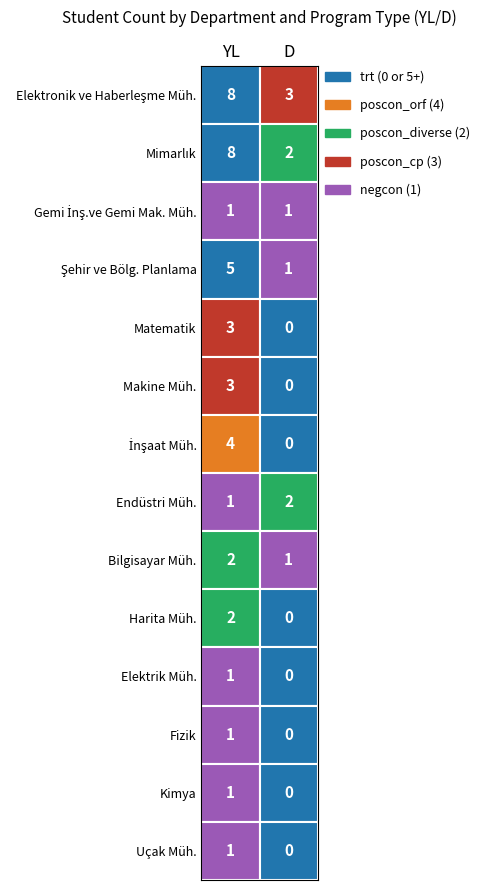

Rank the series by their maximum value, from lowest to highest.

Gemi İnş.ve Gemi Mak. Müh., Elektrik Müh., Fizik, Kimya, Uçak Müh., Endüstri Müh., Bilgisayar Müh., Harita Müh., Matematik, Makine Müh., İnşaat Müh., Şehir ve Bölg. Planlama, Elektronik ve Haberleşme Müh., Mimarlık